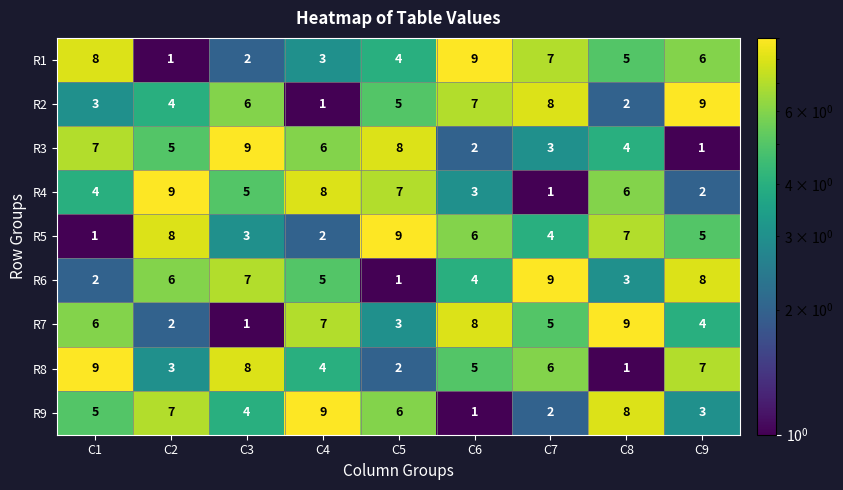

At which label is R3 closest to 5?

C2